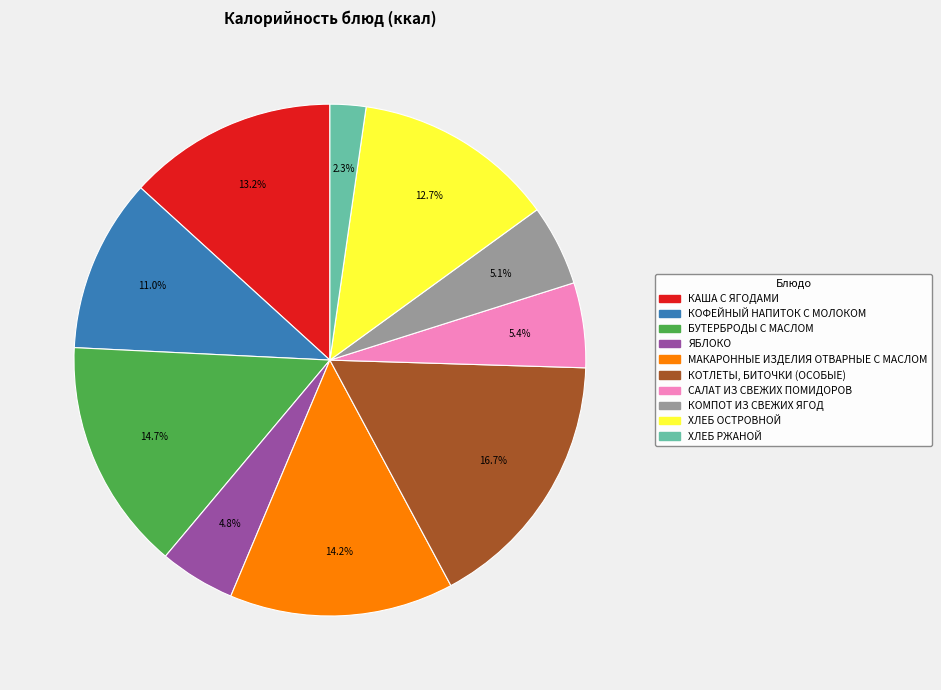

What is the largest slice in the pie chart?

КОТЛЕТЫ, БИТОЧКИ (ОСОБЫЕ)